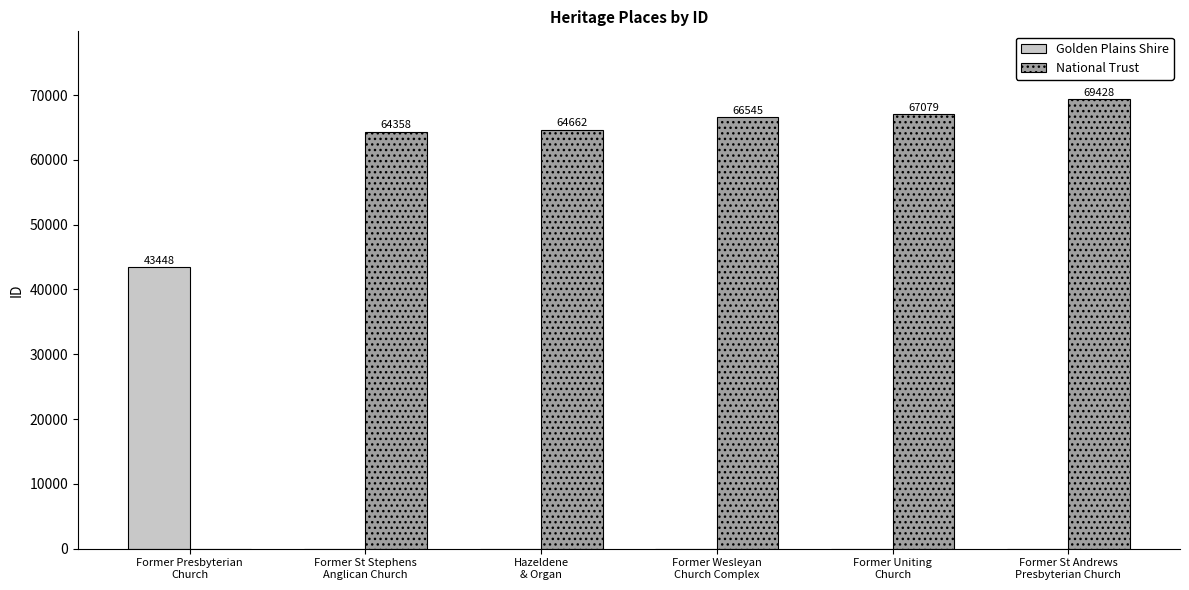

Which series has the largest total across all categories?

National Trust